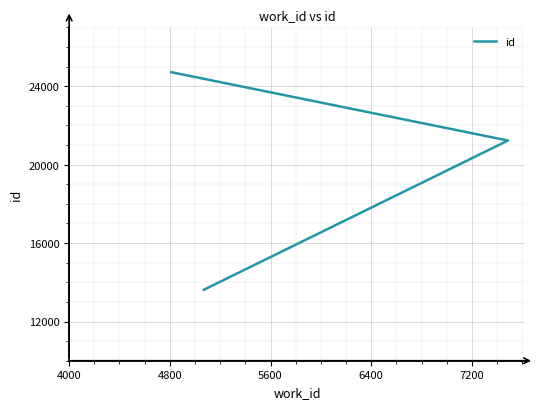

Count the values in the range 13617 to 24712.

3